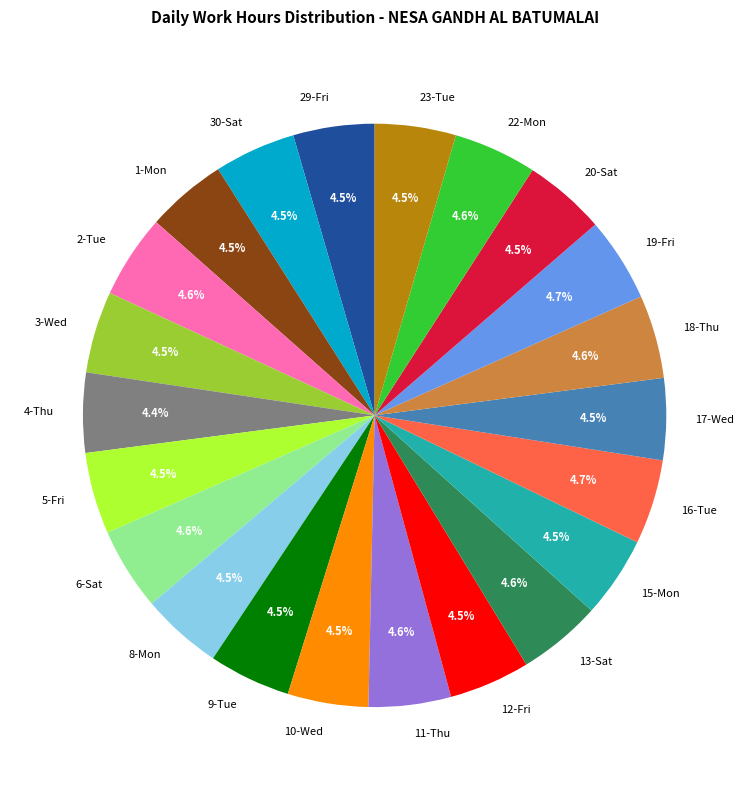

To the nearest percent, what is the combined percentage of 18-Thu and 12-Fri?

9%